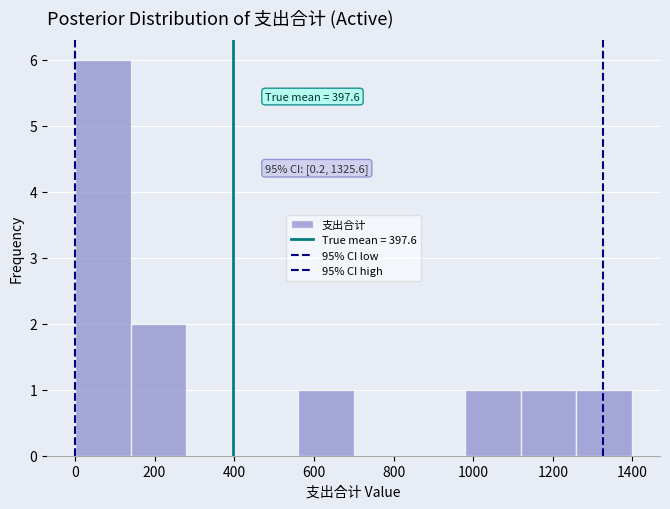

Over which range of the x-axis is the bar tallest?

0 to 140